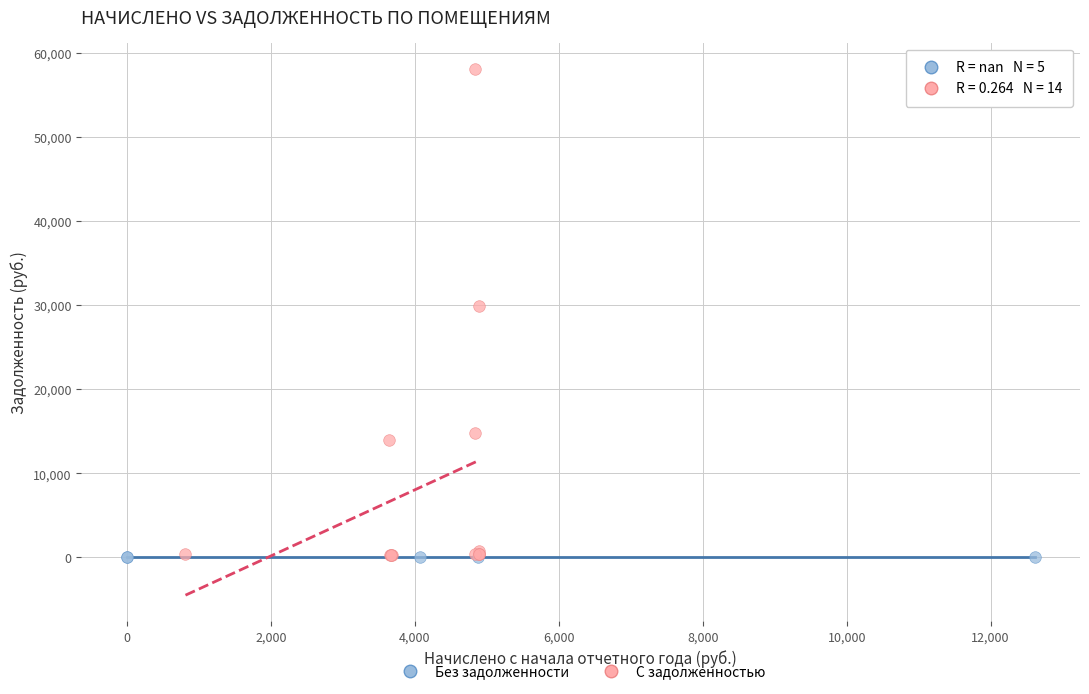

Which series contains the highest Y value?

С задолженностью